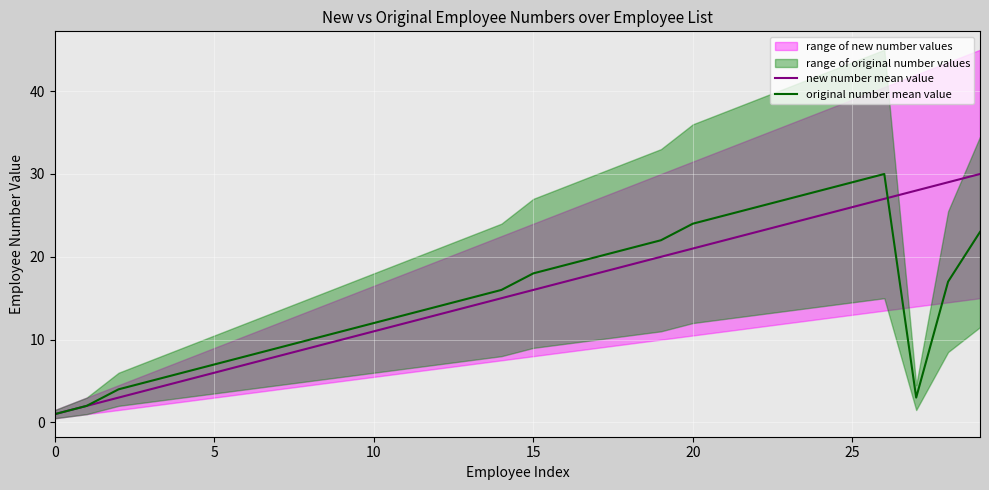

What is the highest value of the new number mean value series?

30